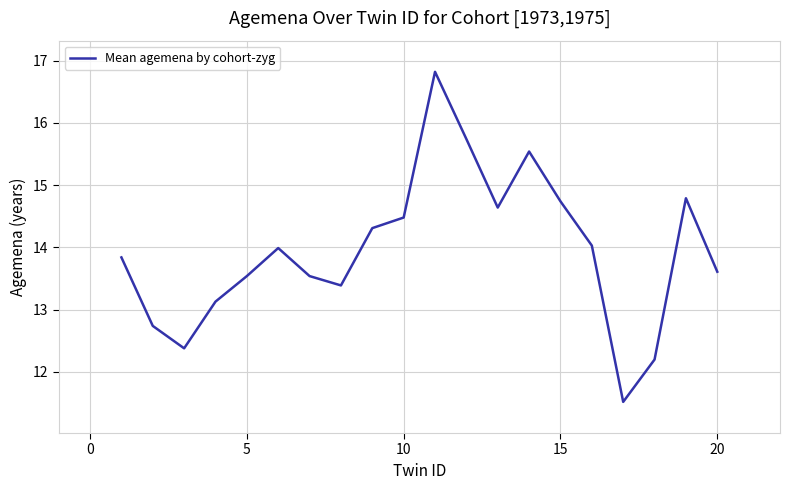

What is the minimum value shown in the chart?

11.5